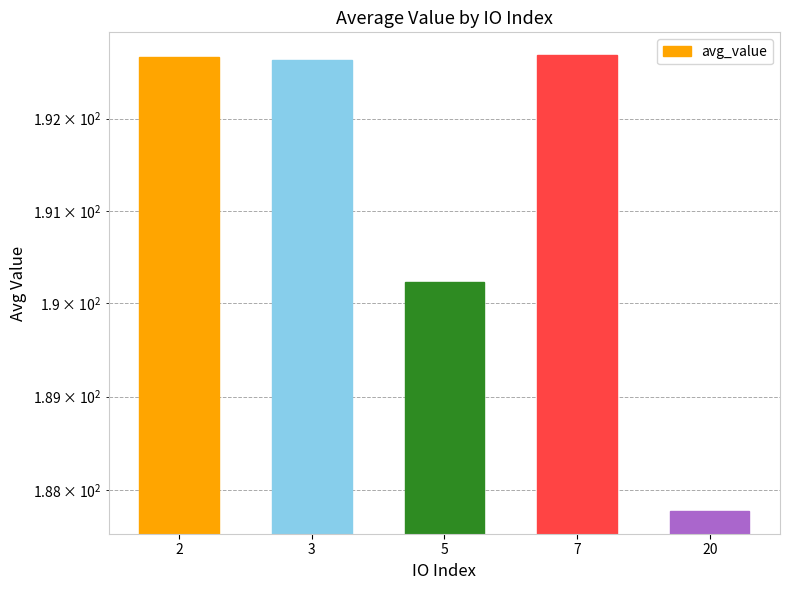

At which category does the chart reach its minimum across all series?

20